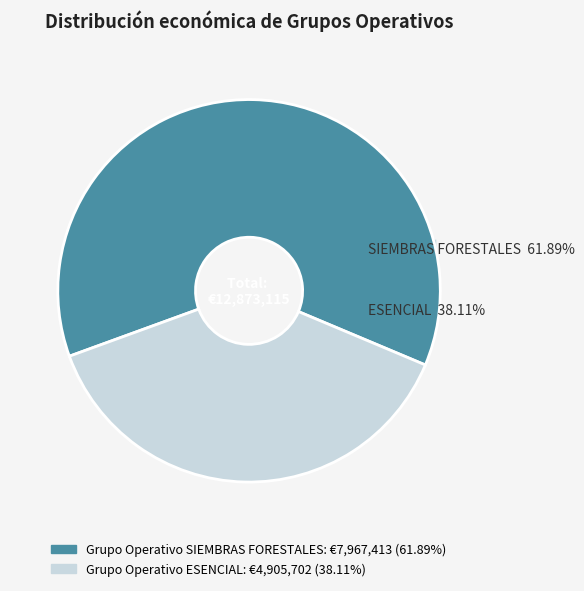

What is the change in value from Grupo Operativo SIEMBRAS FORESTALES to Grupo Operativo ESENCIAL?

-3061711